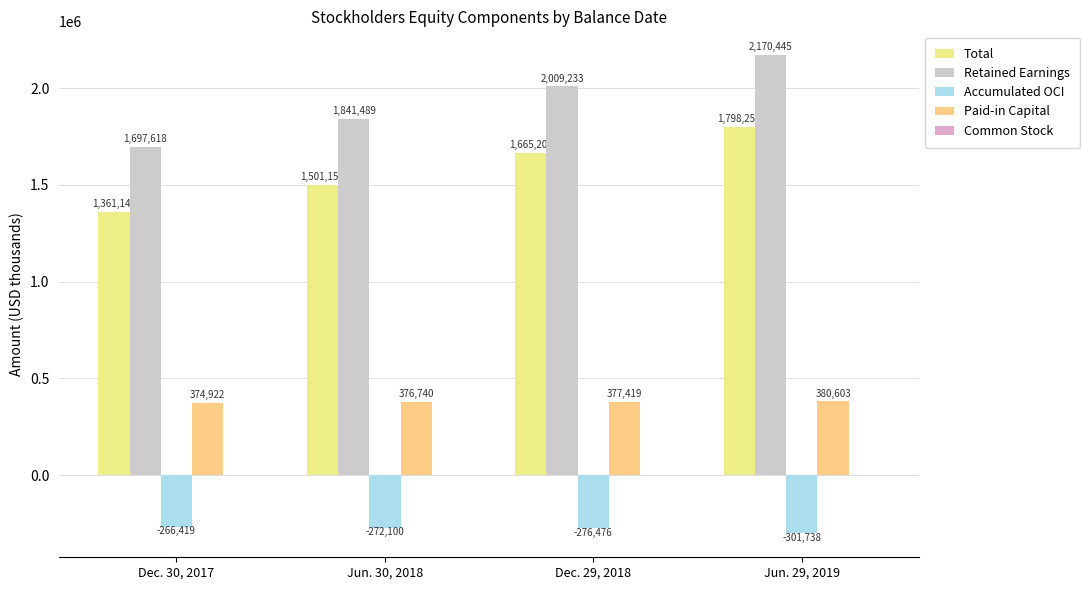

Reading left to right, what are all the values shown in this chart?

Total: Dec. 30, 2017=1361148	Jun. 30, 2018=1501156	Dec. 29, 2018=1665203	Jun. 29, 2019=1798251
Retained Earnings: Dec. 30, 2017=1697618	Jun. 30, 2018=1841489	Dec. 29, 2018=2009233	Jun. 29, 2019=2170445
Accumulated OCI: Dec. 30, 2017=-266419	Jun. 30, 2018=-272100	Dec. 29, 2018=-276476	Jun. 29, 2019=-301738
Paid-in Capital: Dec. 30, 2017=374922	Jun. 30, 2018=376740	Dec. 29, 2018=377419	Jun. 29, 2019=380603
Common Stock: Dec. 30, 2017=145	Jun. 30, 2018=145	Dec. 29, 2018=145	Jun. 29, 2019=145